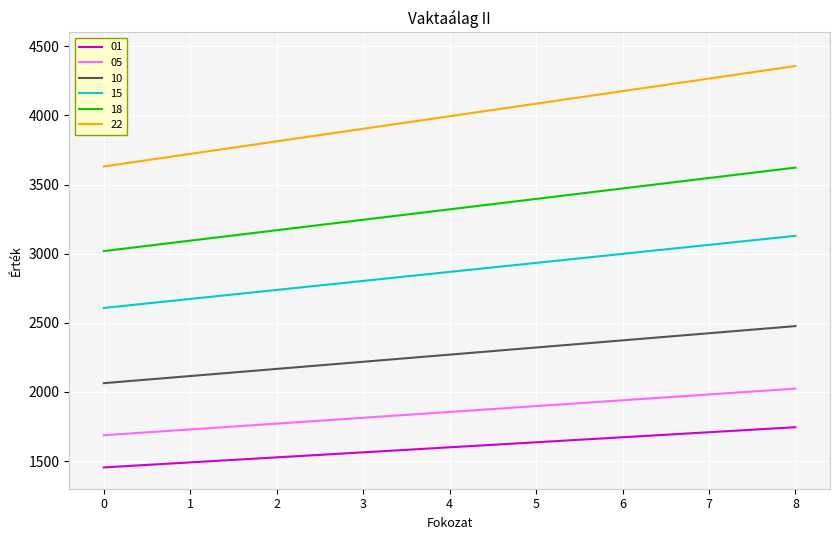

What is the minimum value shown in the chart?

1454.1